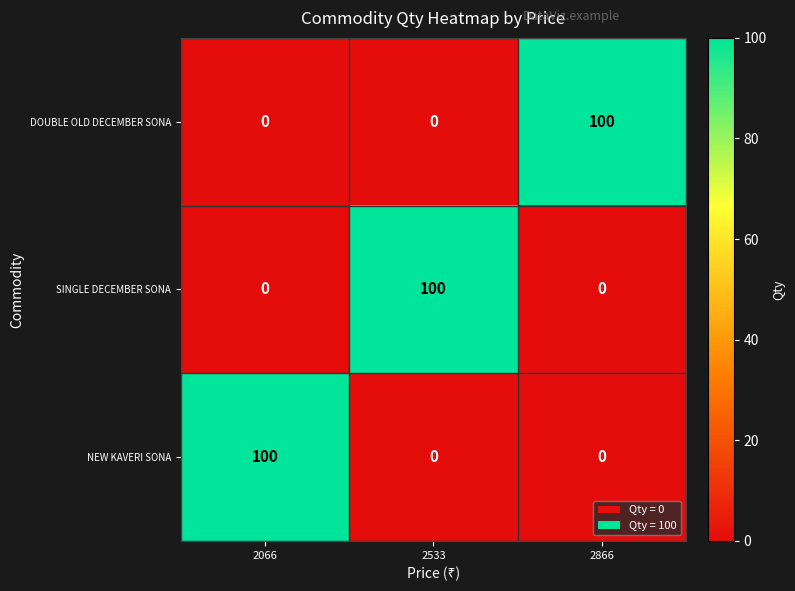

Reading left to right, list all the values displayed in this chart.

DOUBLE OLD DECEMBER SONA: 0	0	100
SINGLE DECEMBER SONA: 0	100	0
NEW KAVERI SONA: 100	0	0